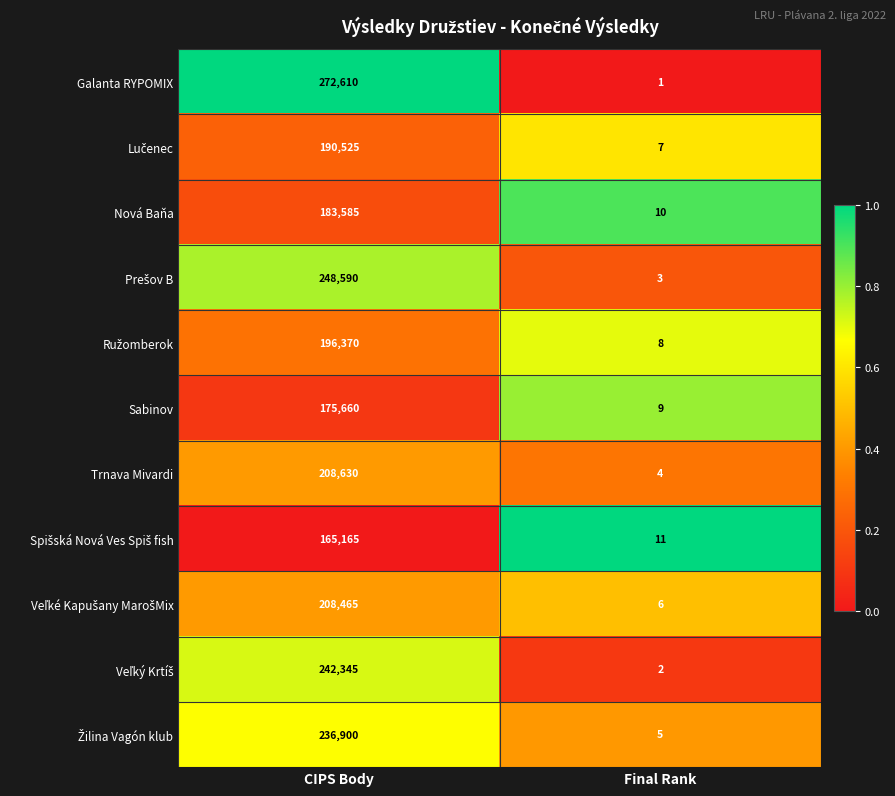

Which series has the widest spread of values?

Galanta RYPOMIX